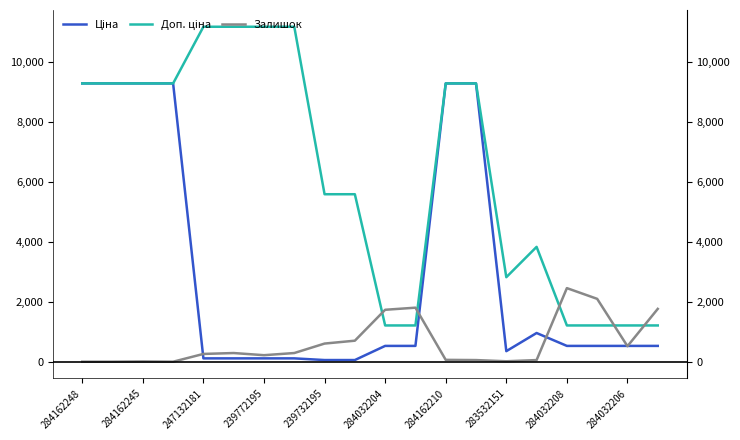

What are all the series names shown in the legend?

Ціна, Доп. ціна, Залишок